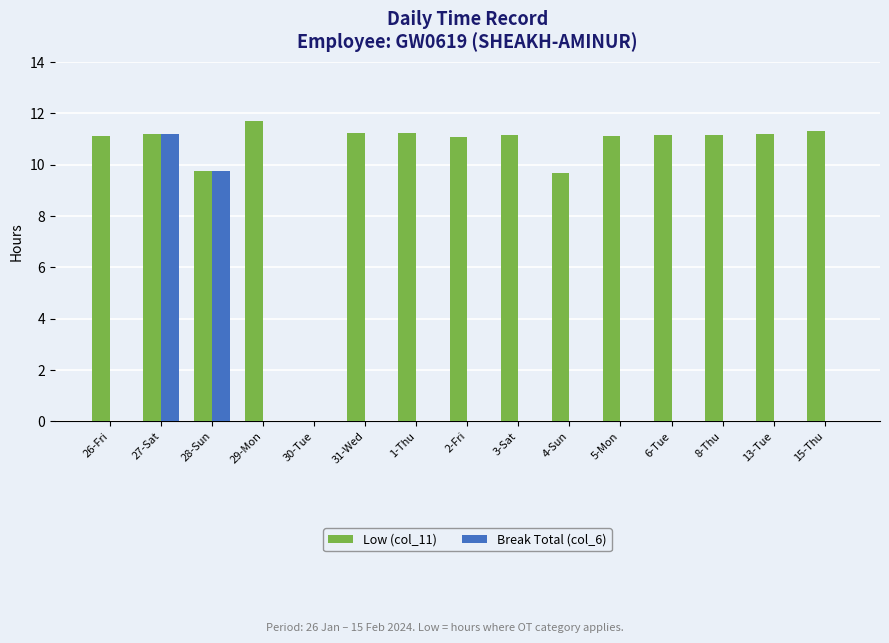

What is the total value across all series at 2-Fri?

11.1